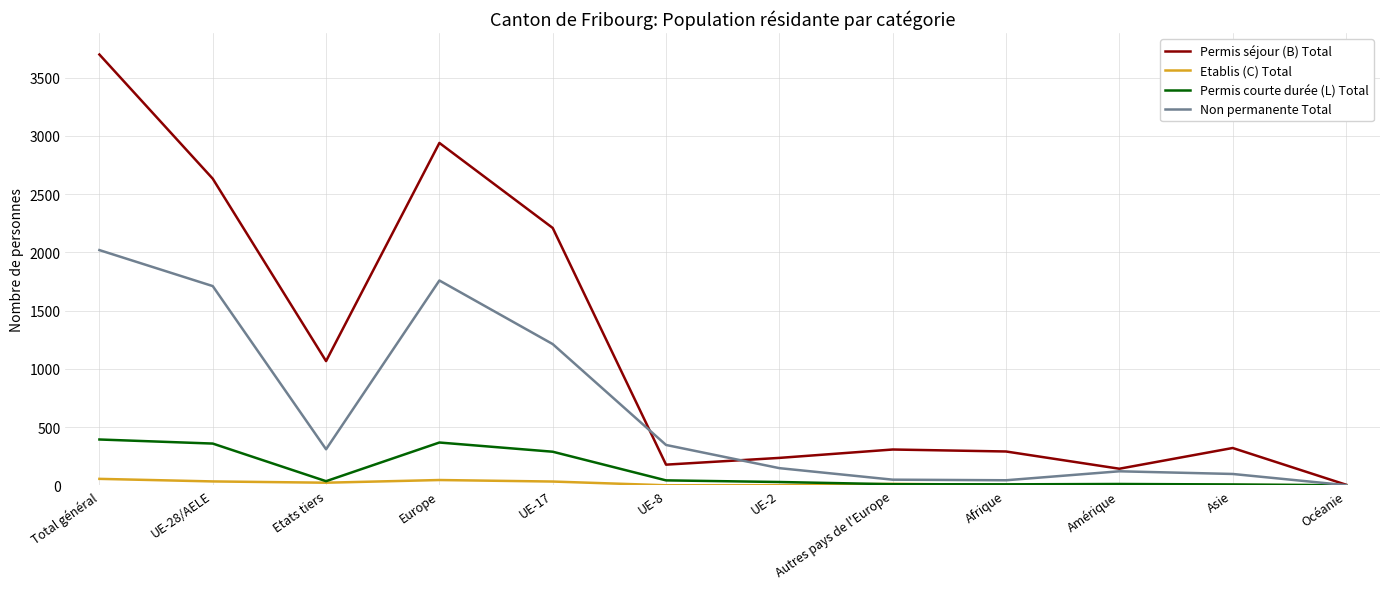

Is this an area chart (filled region under the line)?

No